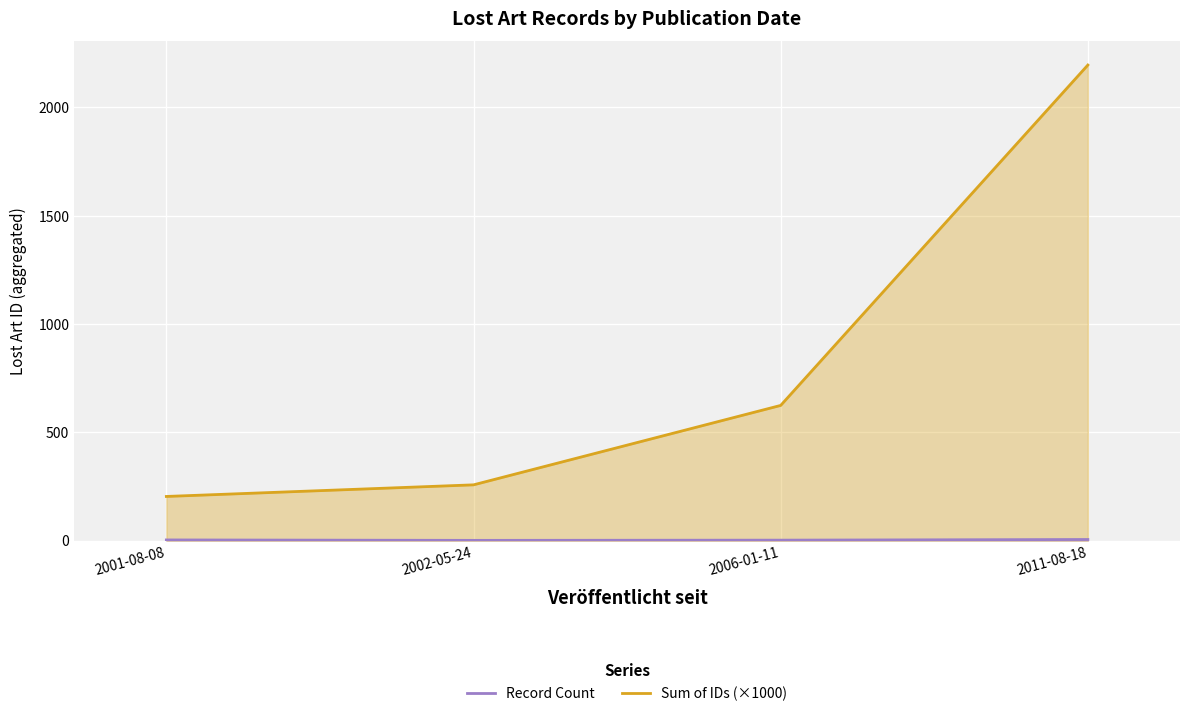

What is the label of the 2nd point from the left?

2002-05-24